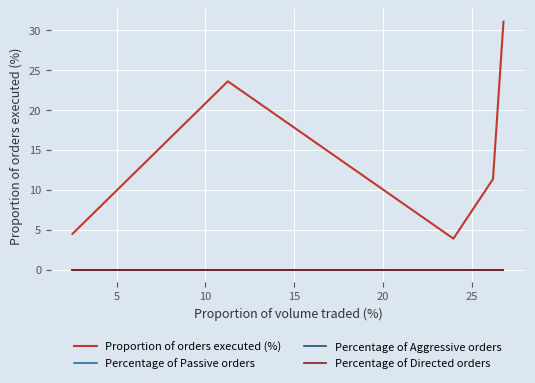

How many series are shown in this chart?

4